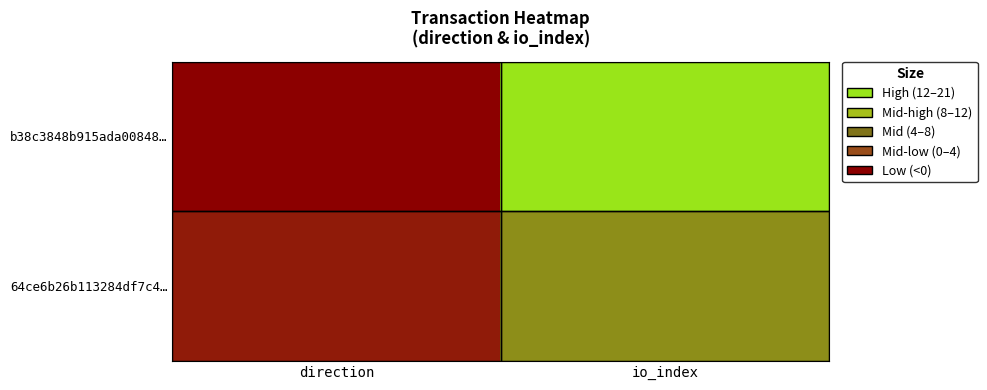

How many data points does each series have?

2